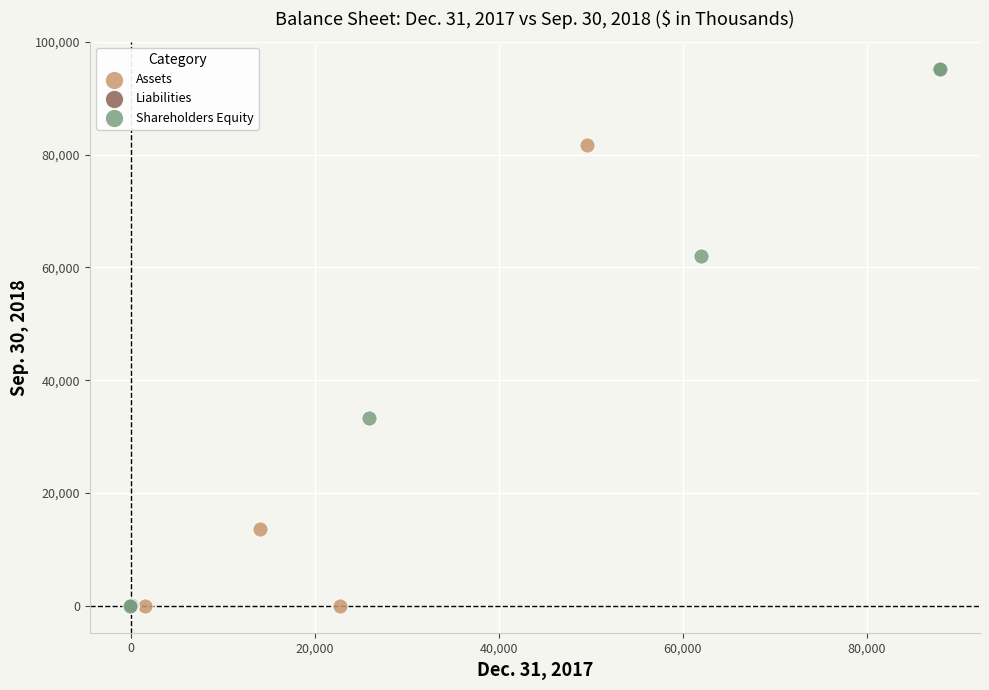

What are all the series names shown in the legend?

Assets, Liabilities, Shareholders Equity